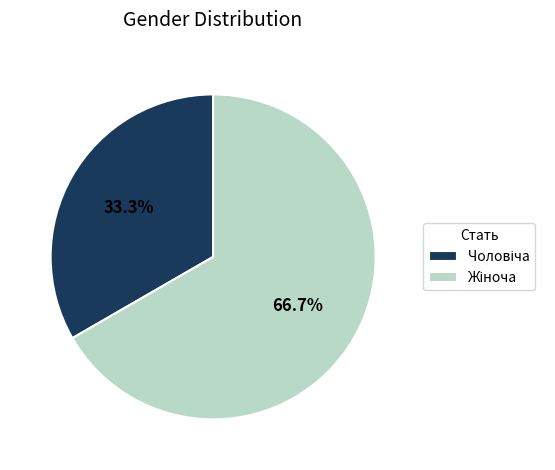

Does any single category account for the majority?

Yes